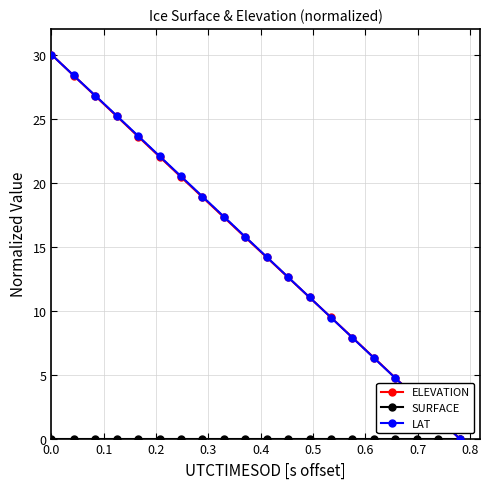

At how many categories does at least one series exceed 9?

14